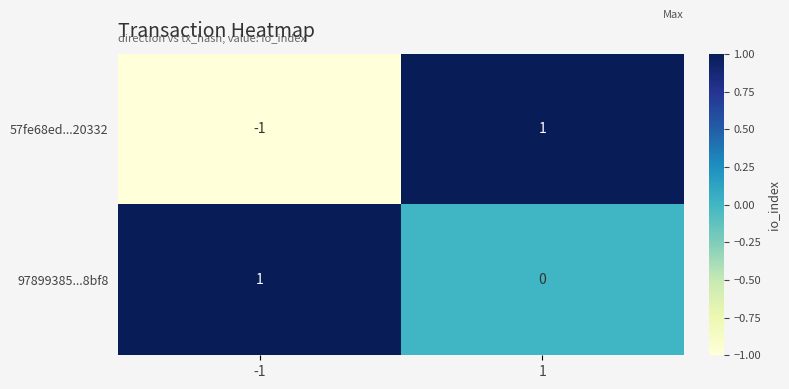

Between -1 and 1, which series saw the biggest shift?

57fe68ed...20332